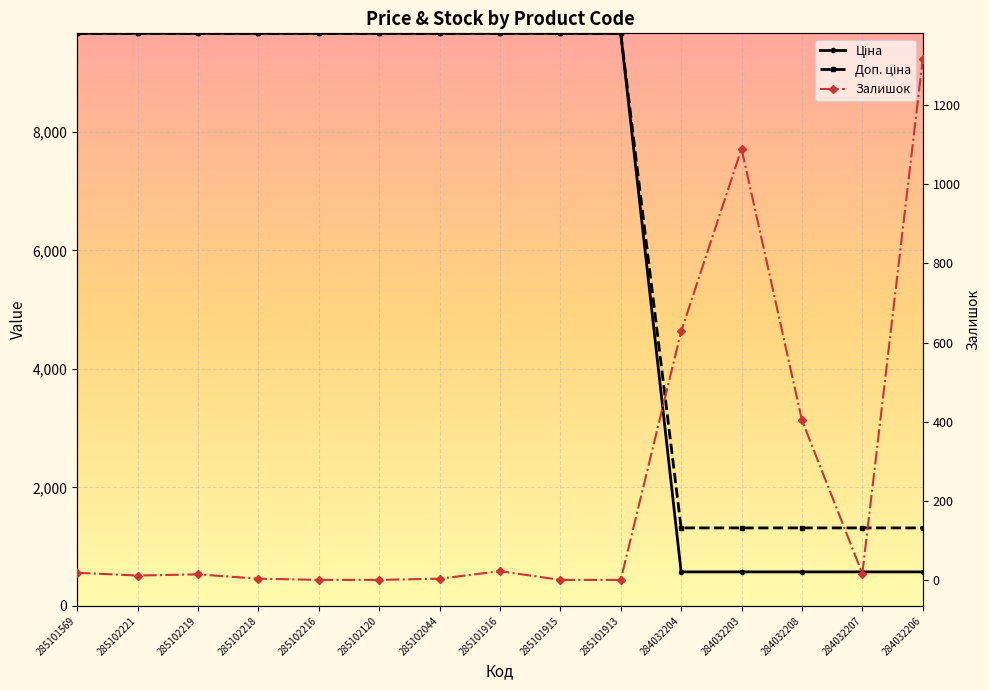

What is the sum of the Залишок values at 285102218 and 285102221?

14.0